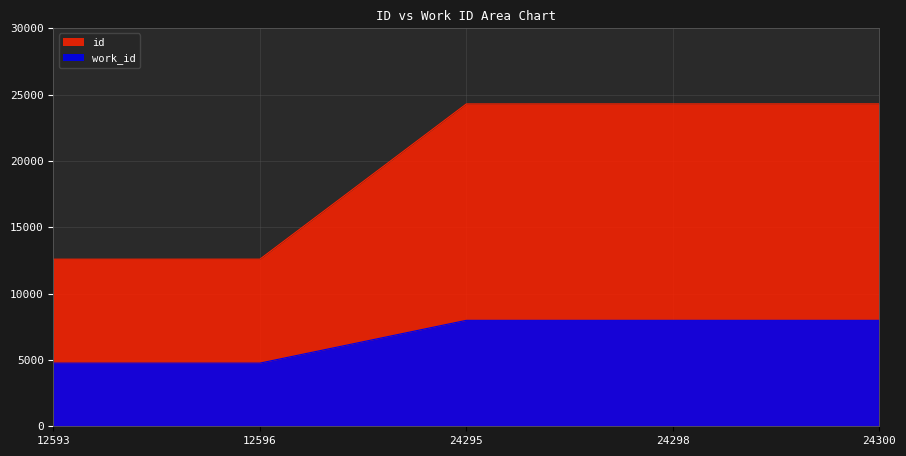

What are all the series names shown in the legend?

work_id, id